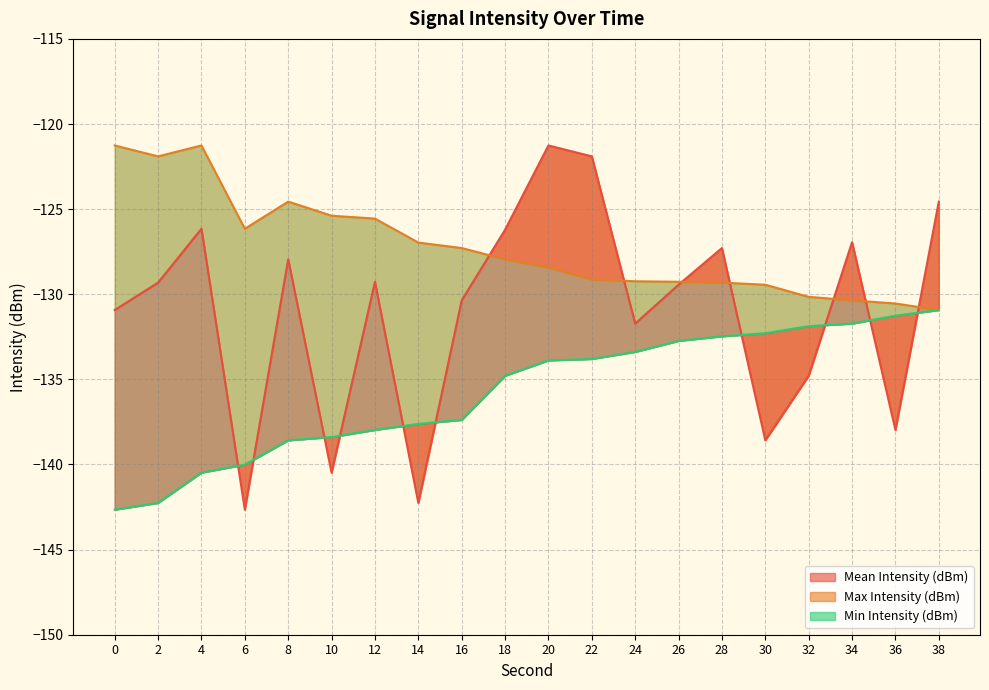

What is the sum of all Mean Intensity (dBm) values?

-2620.0